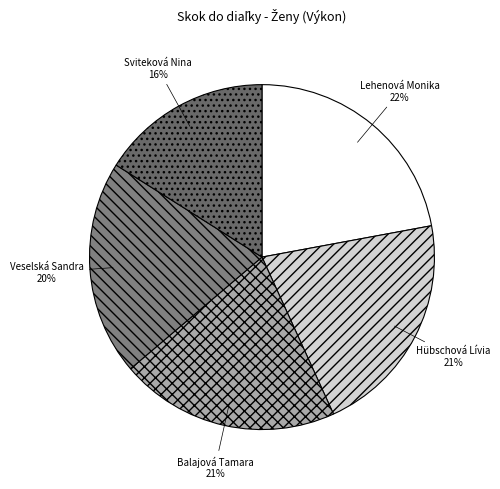

Do Hübschová Lívia and Lehenová Monika together represent more than half of the pie?

No